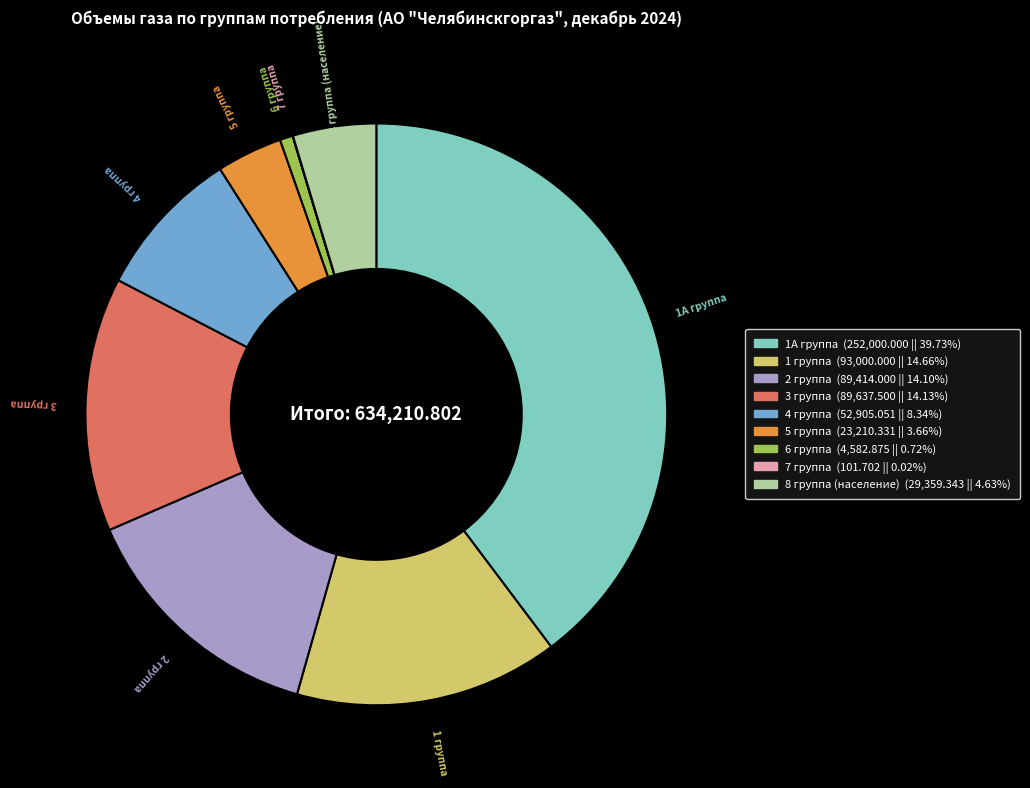

Approximately how many times larger is the value at 2 группа compared to 3 группа?

1.0